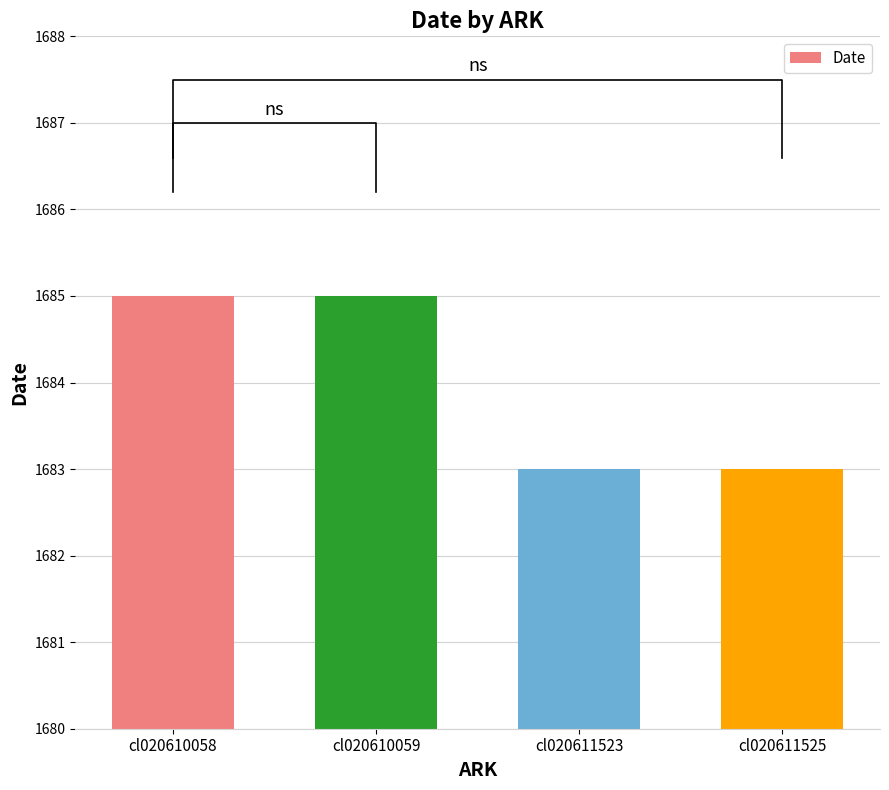

The value at cl020610058 is 1685. True or false?

True